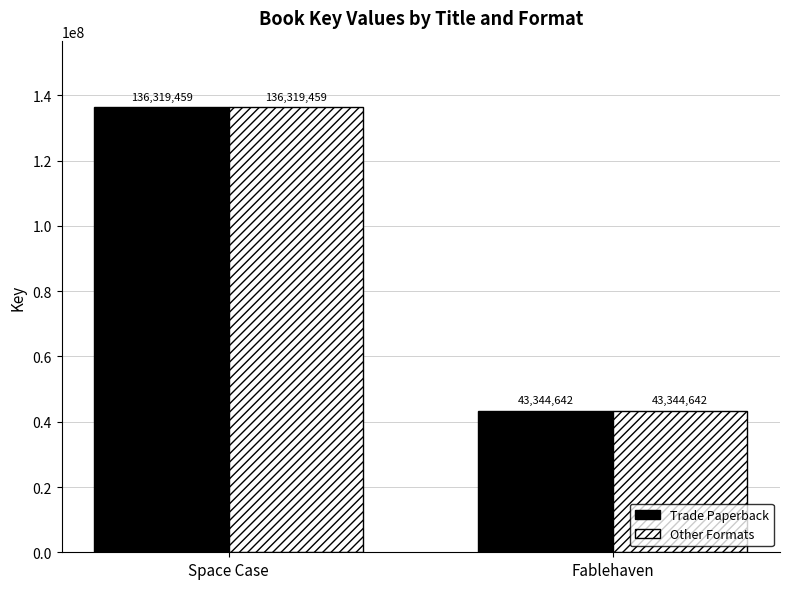

What value does the Trade Paperback series have at Space Case?

136319459